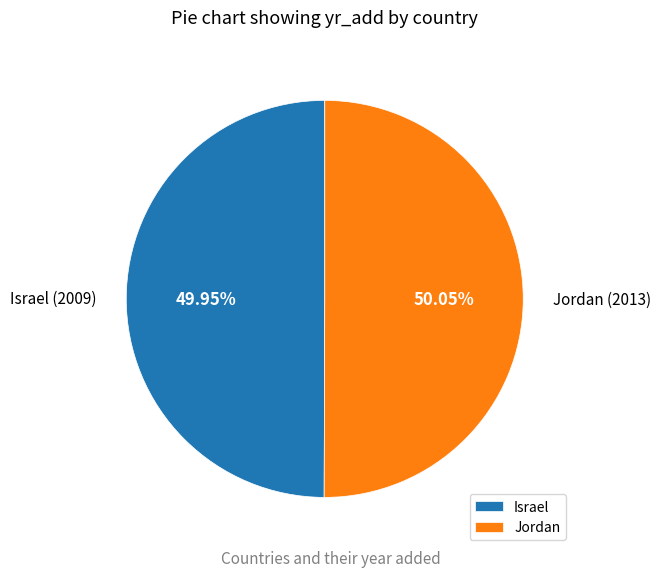

To the nearest percent, what percentage of the pie is Israel?

50%